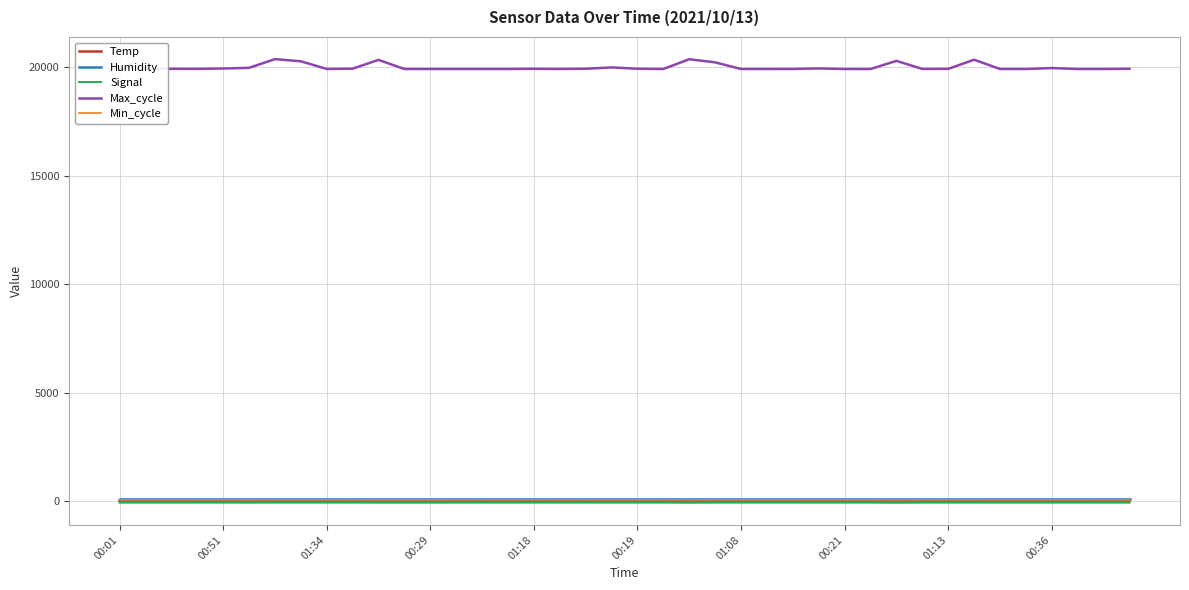

Does the chart have visible grid lines?

Yes